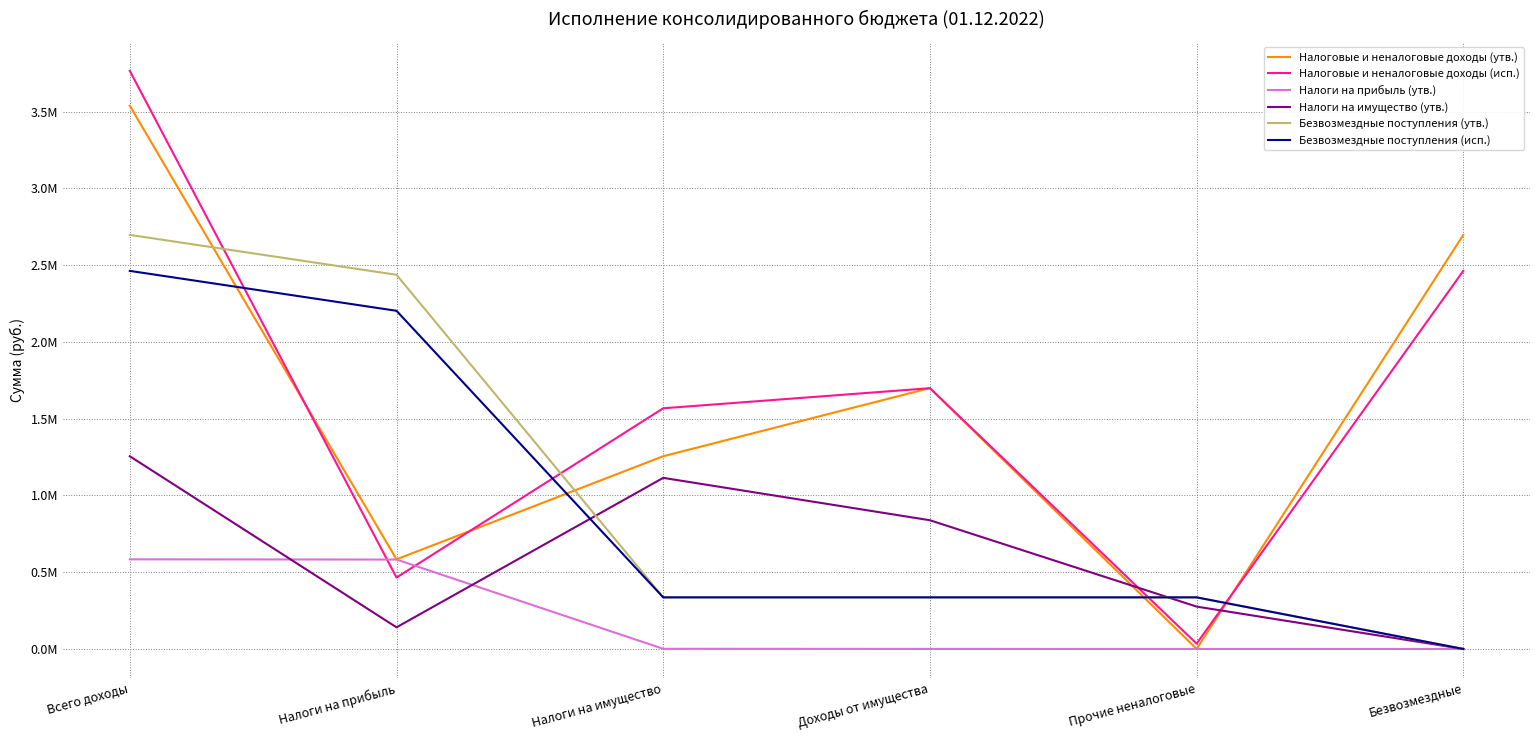

Does the chart display data point markers on the line(s)?

No